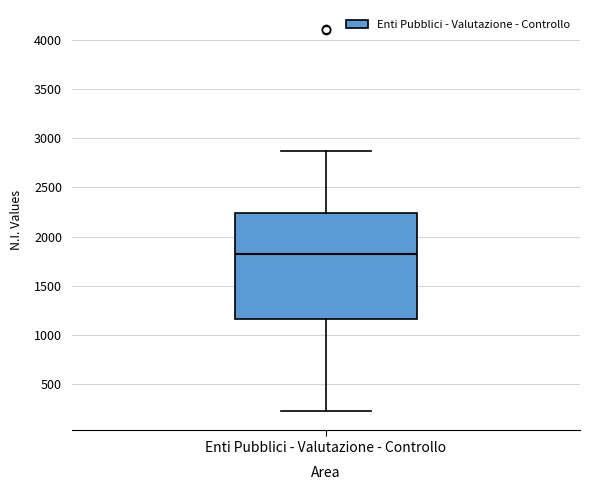

Transcribe this box plot: give where the median line is, the range the box spans, and where the two whiskers end, as read against the y-axis. The values are not printed on the chart, so give them approximately, as read against the axis.

median 1800, box 1150 to 2250, whiskers 200 to 2850